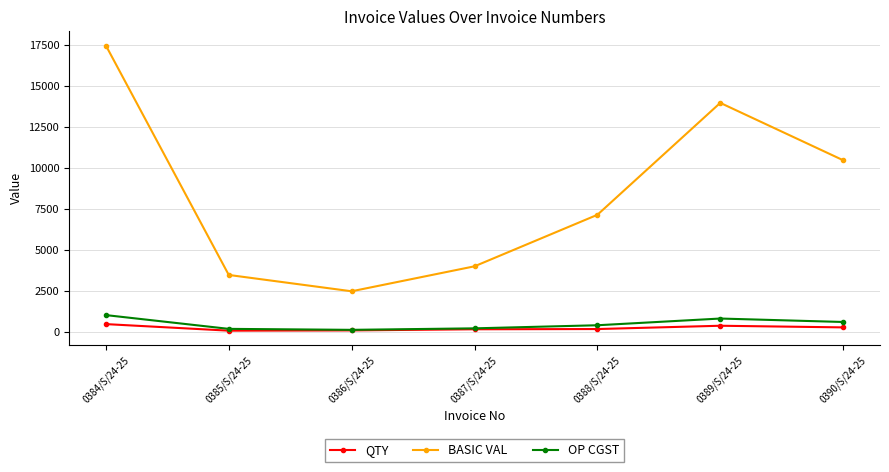

What is the sum of the QTY values at 0386/S/24-25 and 0390/S/24-25?

415.0